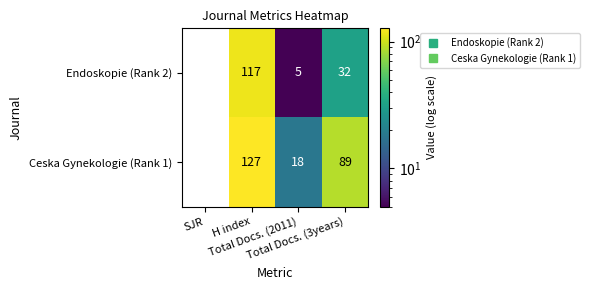

Rank the series at H index from highest to lowest value.

Ceska Gynekologie (Rank 1), Endoskopie (Rank 2)